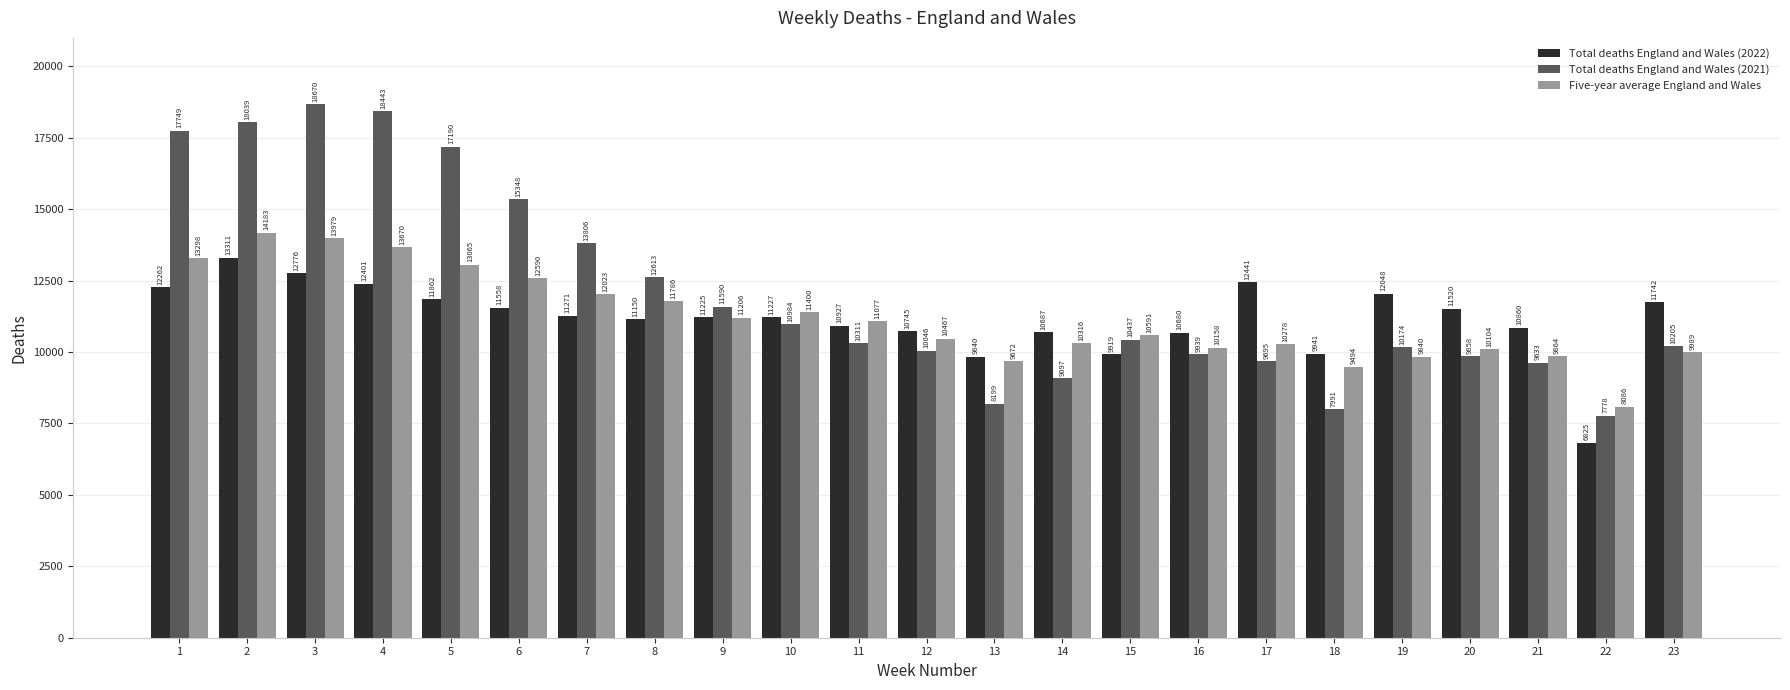

What is the sum of the Total deaths England and Wales (2022) values at 18 and 12?

20686